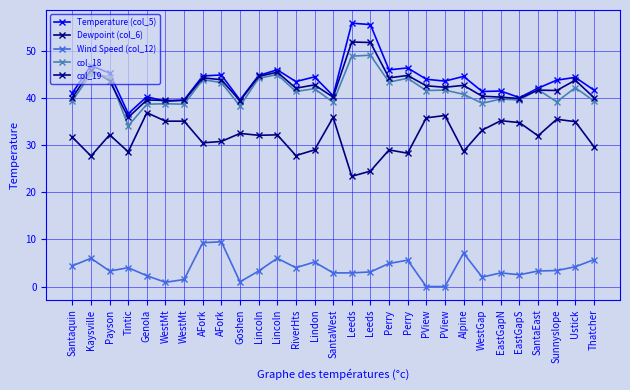

At Perry, list the series in order from smallest to largest.

Wind Speed (col_12), Dewpoint (col_6), col_18, col_19, Temperature (col_5)